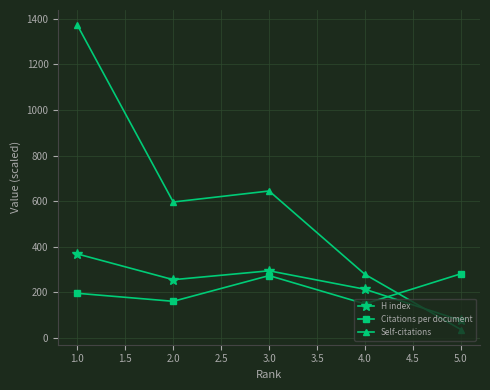

What is the spread (max minus min) of values at 2.0?

436.0